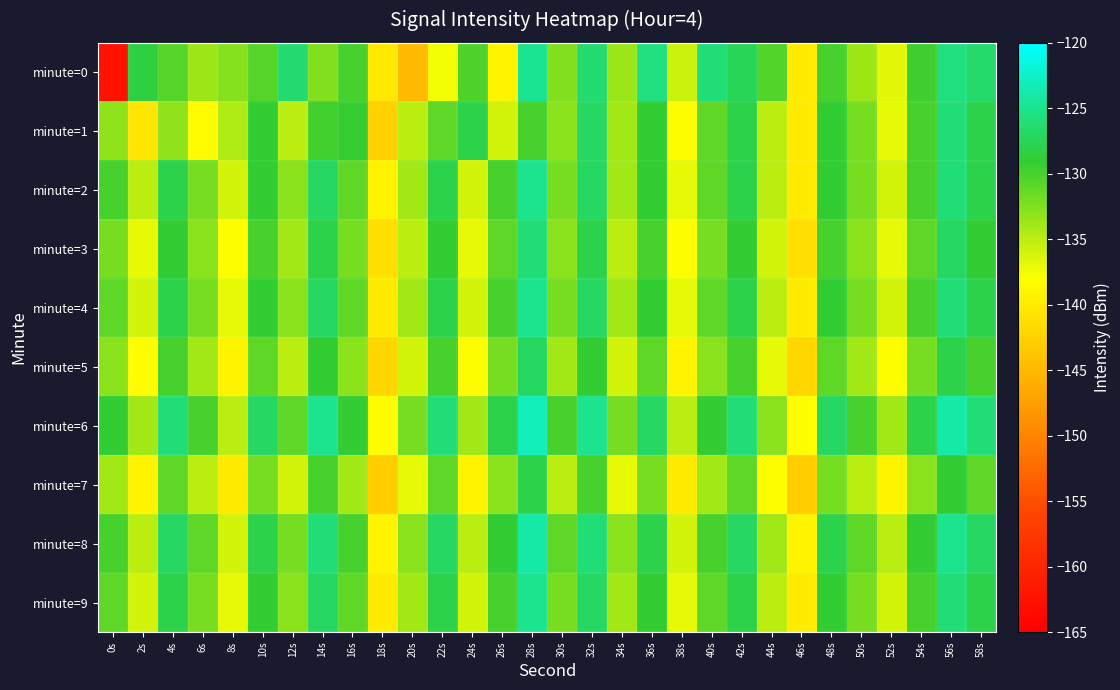

What is the difference between the highest and lowest values at 44s?

7.6